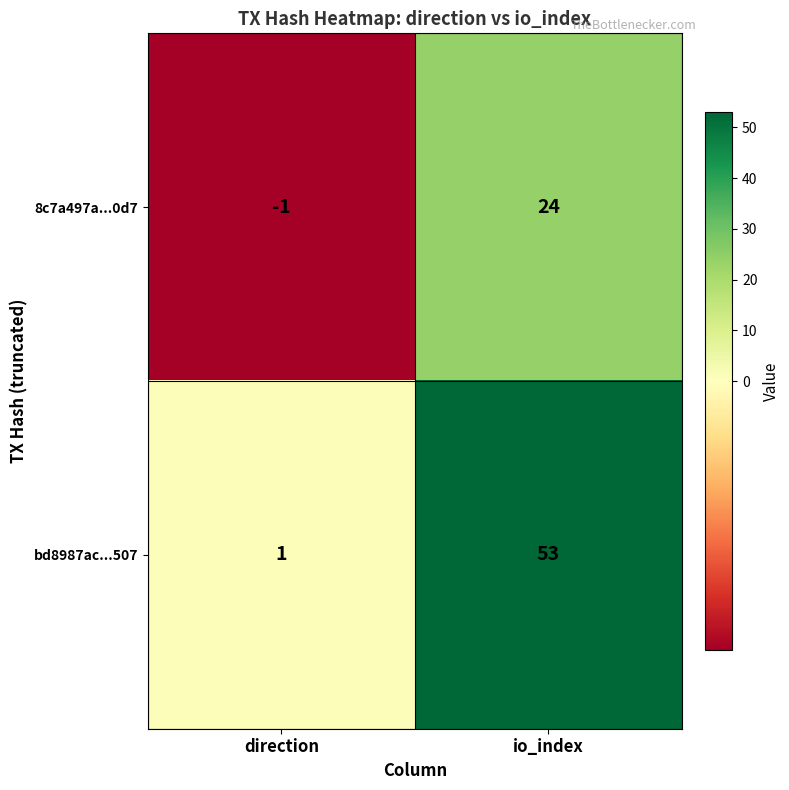

At how many categories does at least one series exceed 35?

1